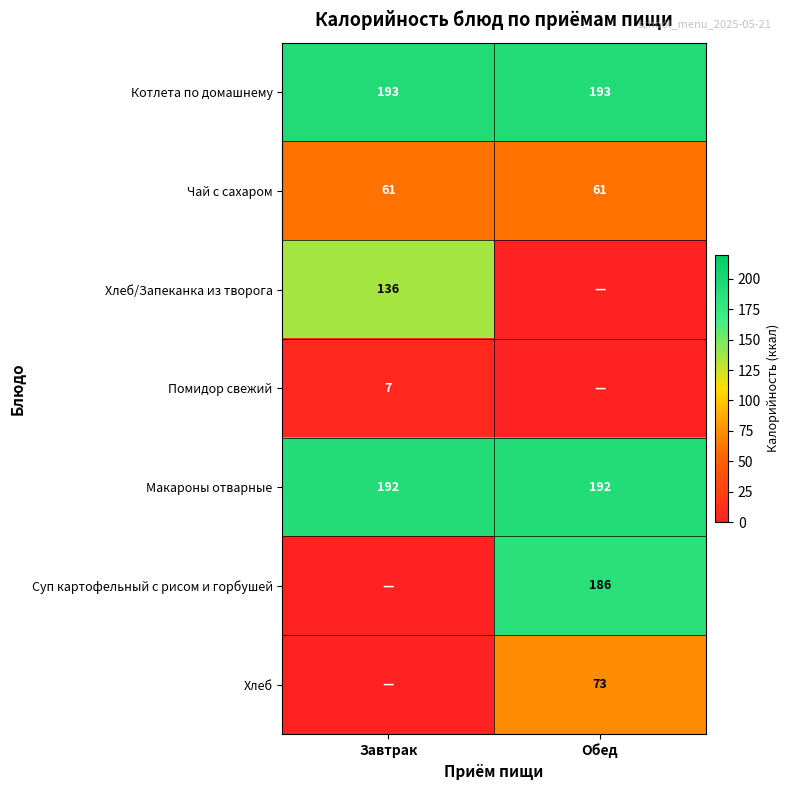

True or false: Макароны отварные has a value of 192 at Обед.

True